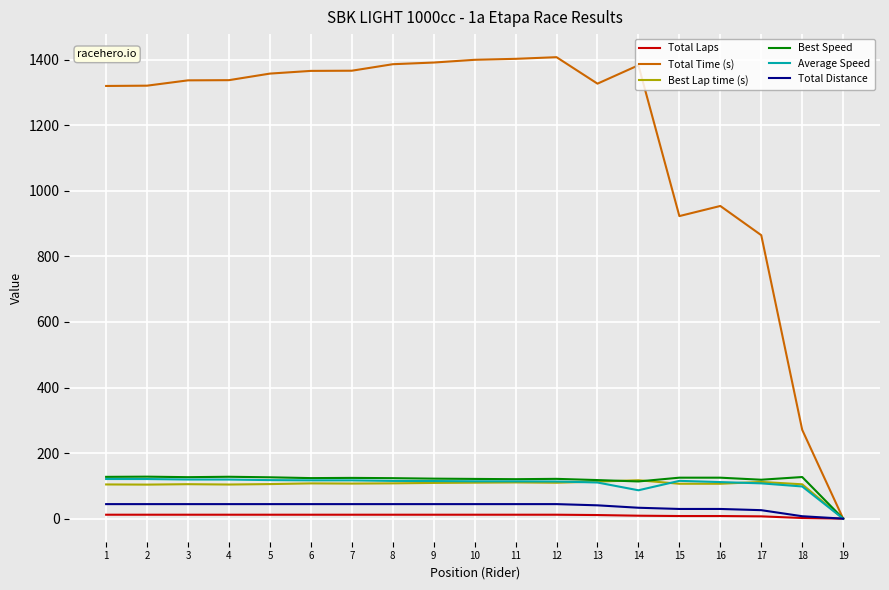

Does the chart display data point markers on the line(s)?

No